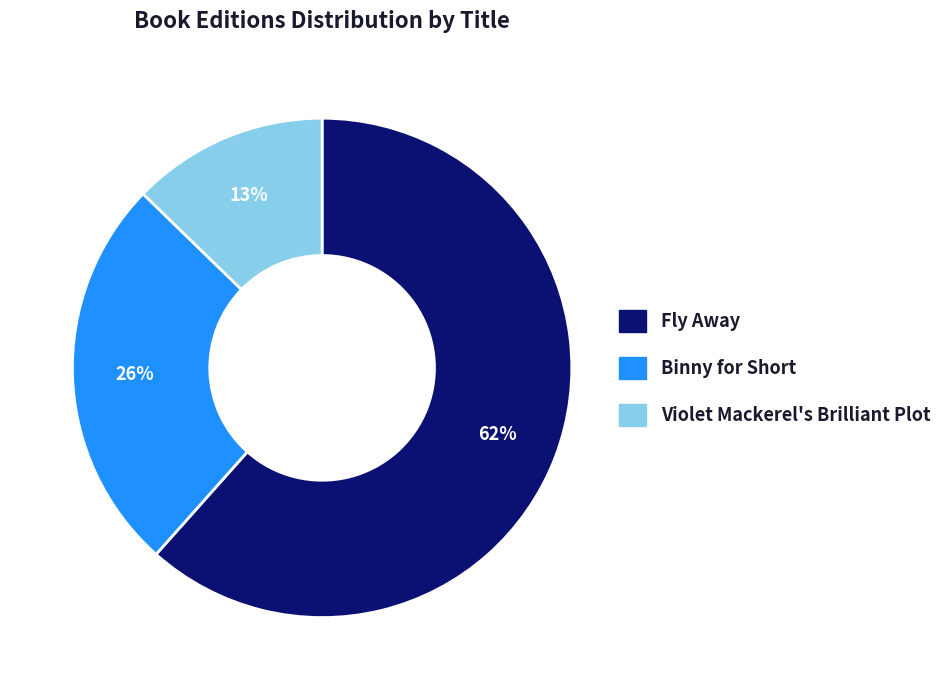

How many segments does this pie chart have?

3